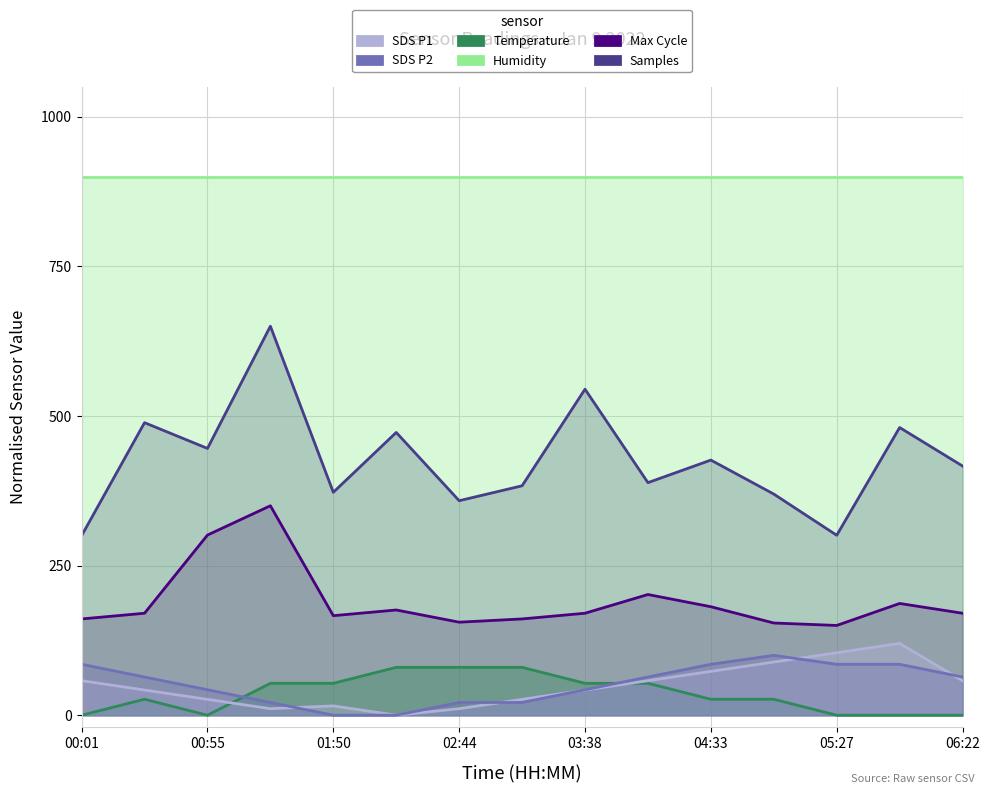

What is the maximum value for Max_cycle_norm?

350.0